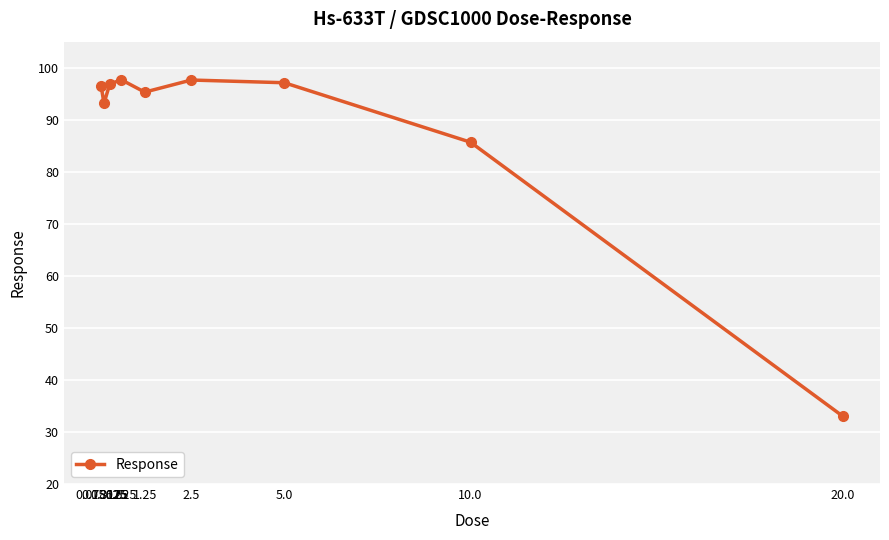

How many lines are shown in the chart?

1